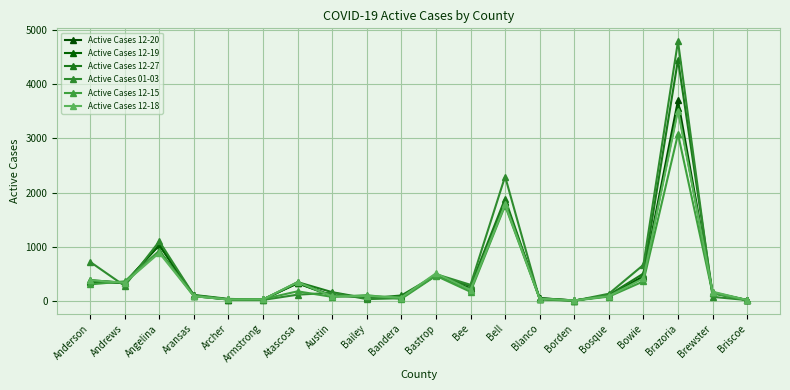

How many distinct data groups are displayed?

6